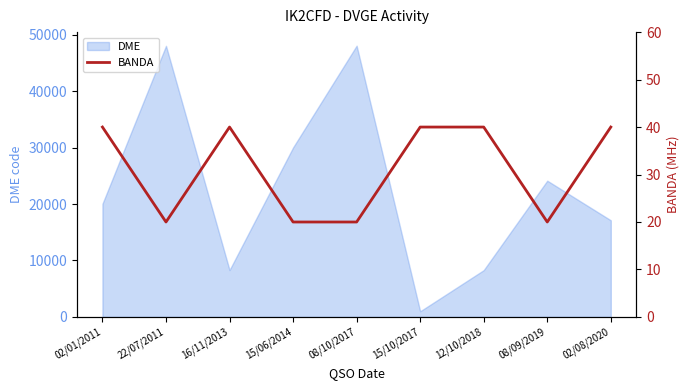

What is the difference between the second highest and minimum values?

20